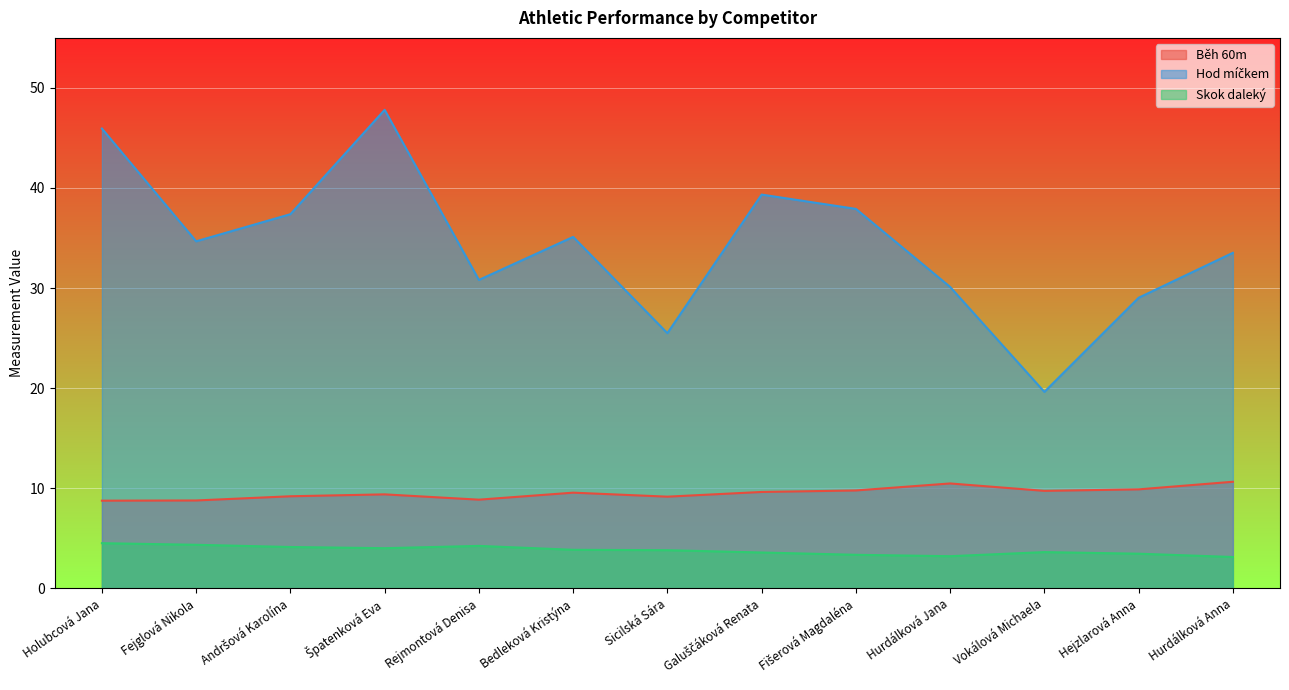

List the labels in order of Hod míčkem value, smallest first.

Vokálová Michaela, Sicilská Sára, Hejzlarová Anna, Hurdálková Jana, Rejmontová Denisa, Hurdálková Anna, Fejglová Nikola, Bedleková Kristýna, Andršová Karolína, Fišerová Magdaléna, Galuščáková Renata, Holubcová Jana, Špatenková Eva